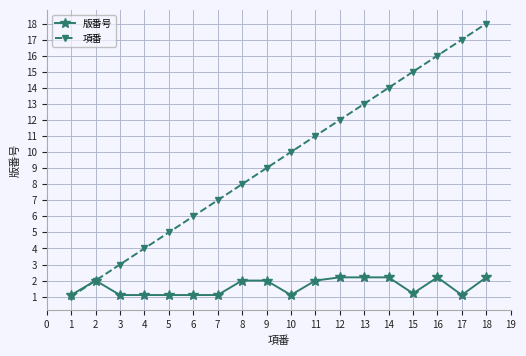

What are all the series names shown in the legend?

版番号, 項番